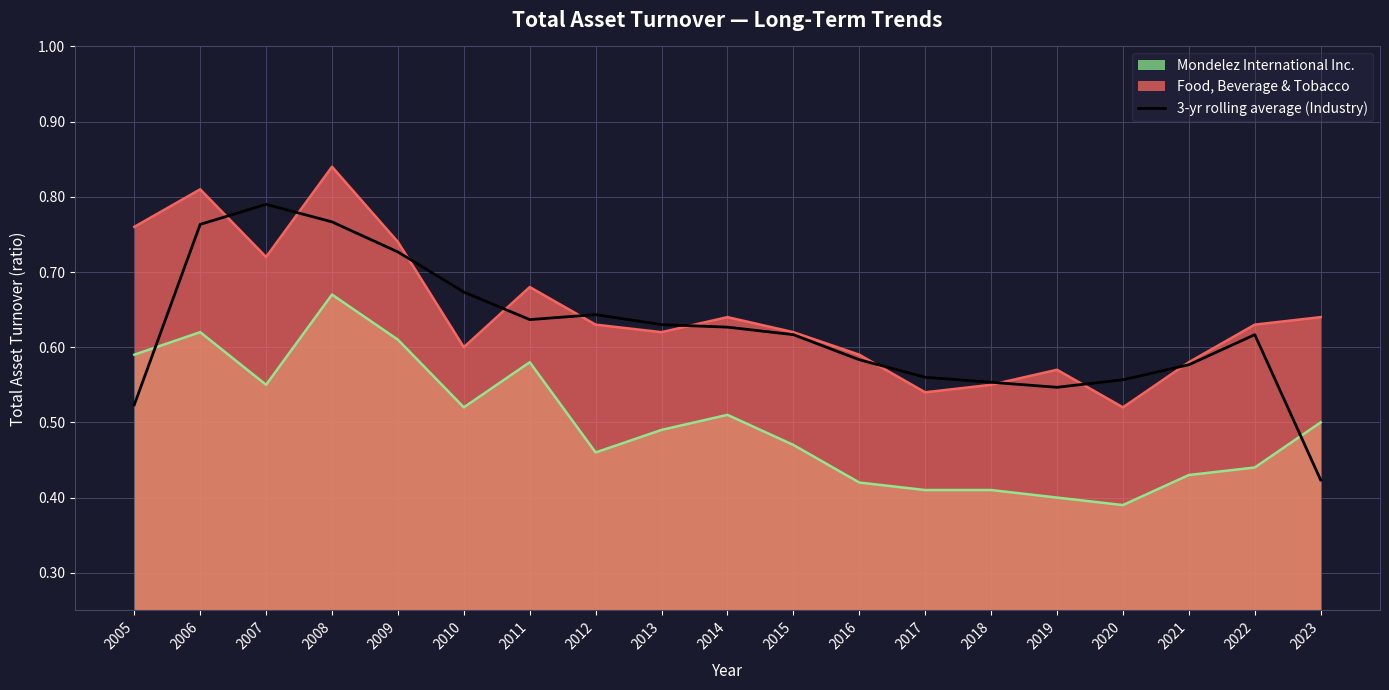

Is it true that the value at 2006 is 1.3?

False